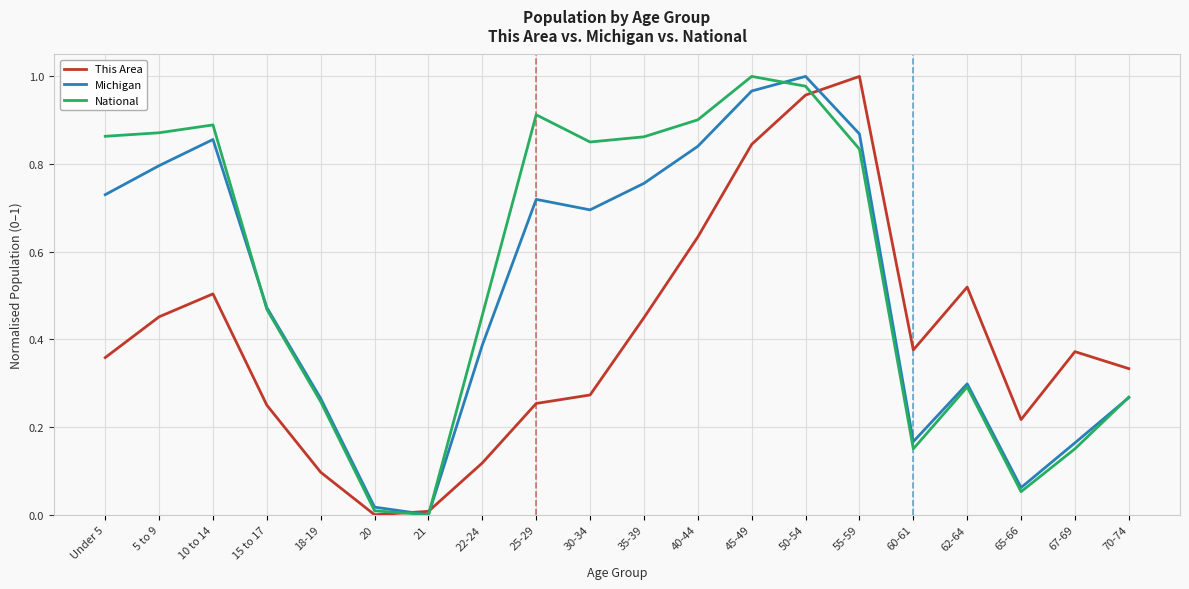

How many lines are shown in the chart?

3